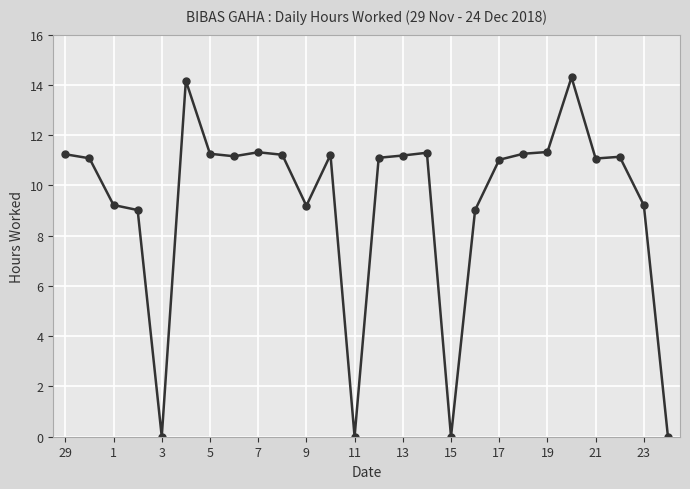

What is the difference between the second highest and minimum values?

14.2